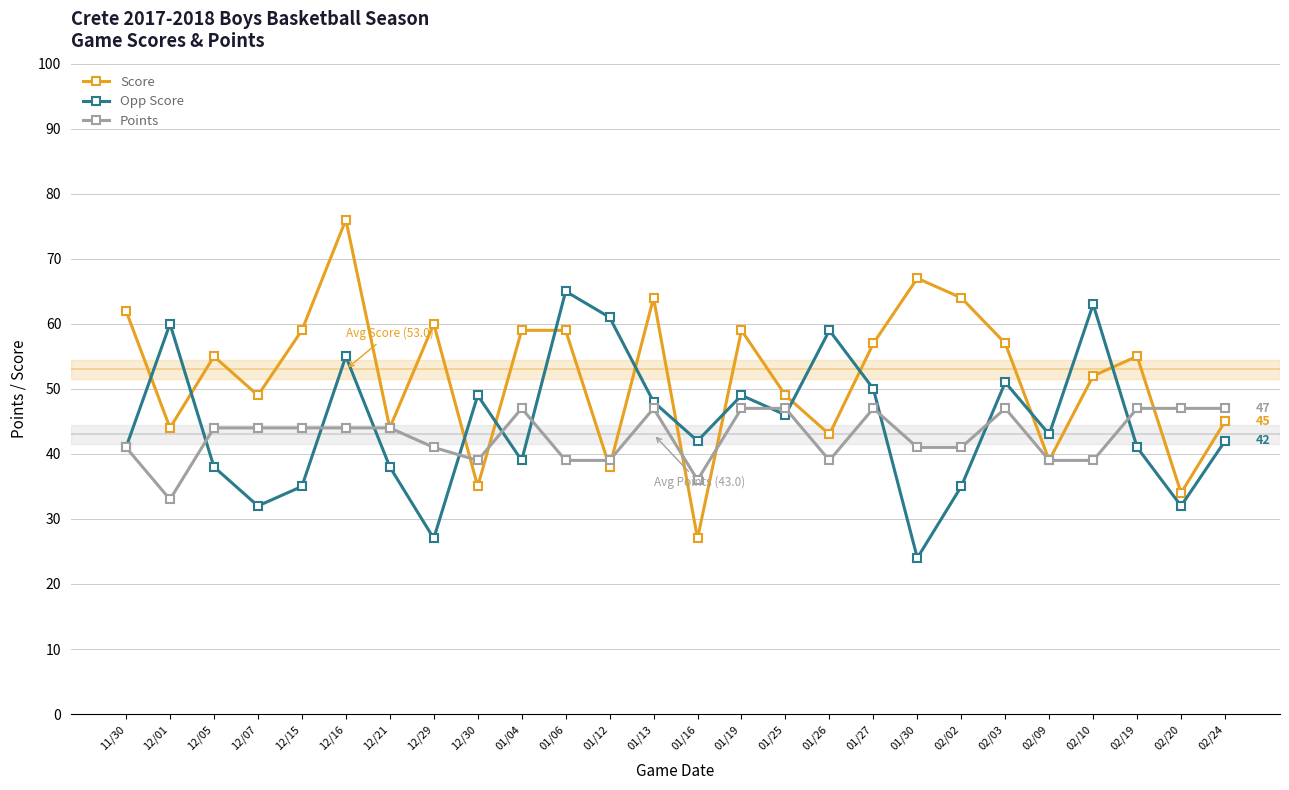

Which series has the widest spread of values?

Score